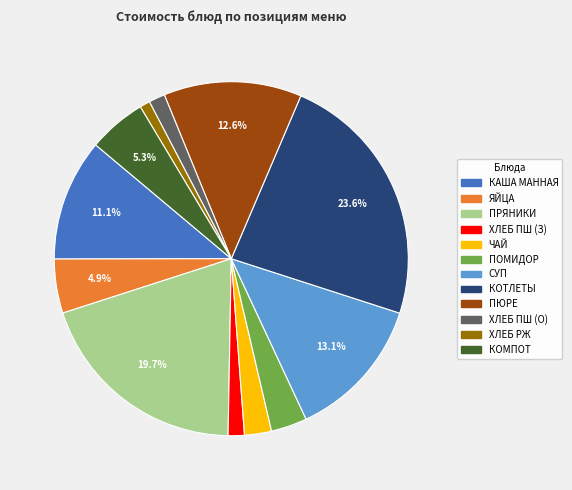

Is there a majority slice in this chart?

No